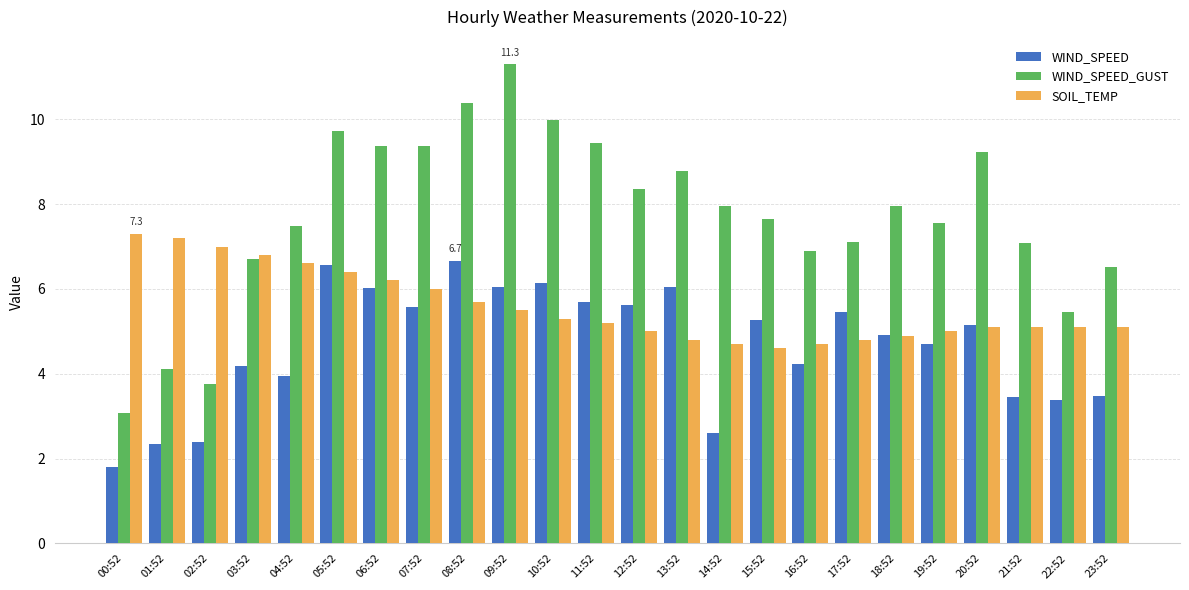

True or false: WIND_SPEED_GUST has a value of 11.3 at 09:52.

True